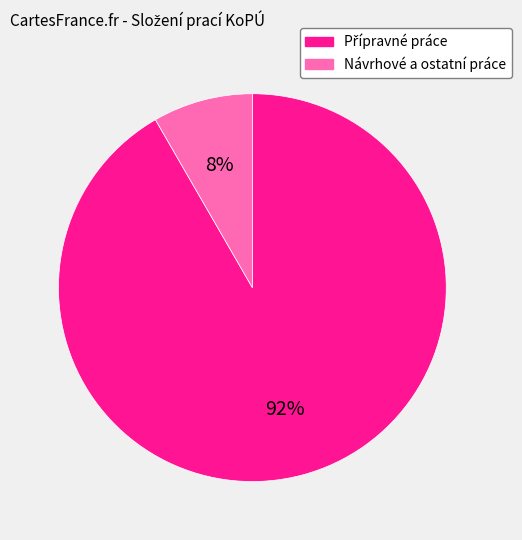

Is there any slice that represents more than half of the pie?

Yes